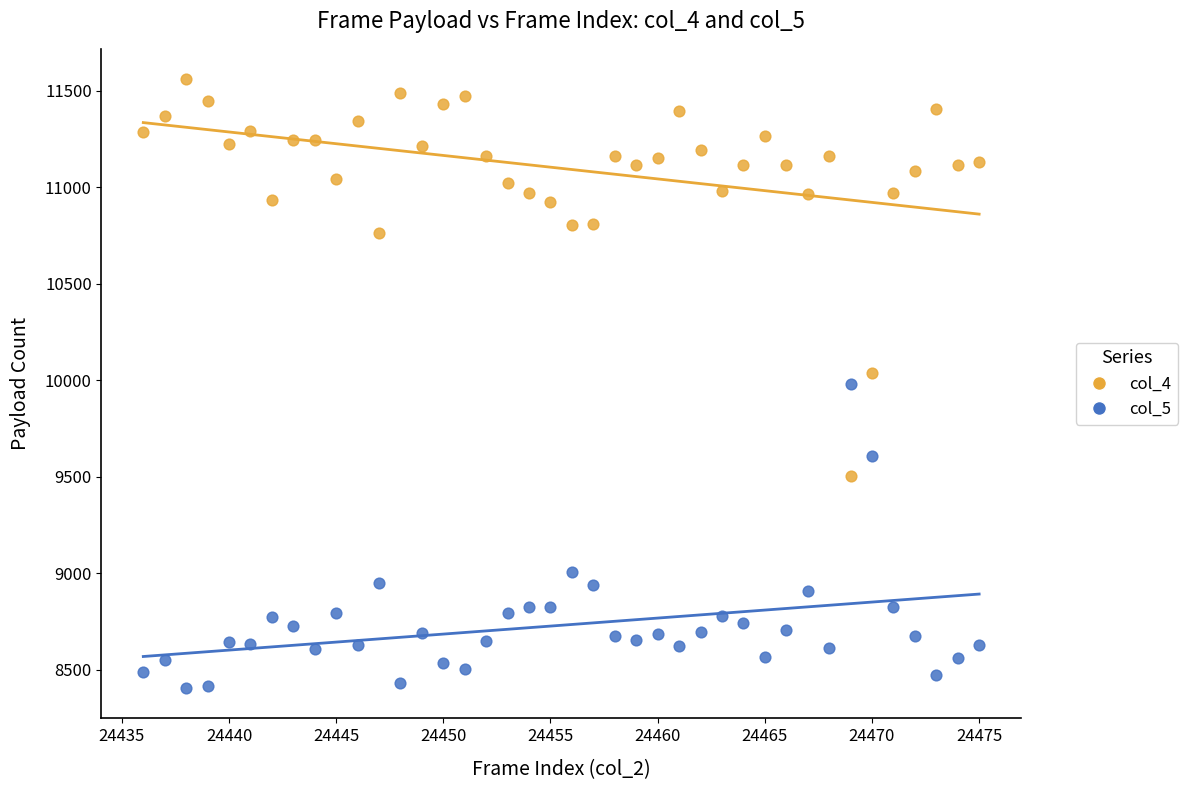

Across all data points, what is the range of Y values (max minus min)?

3153